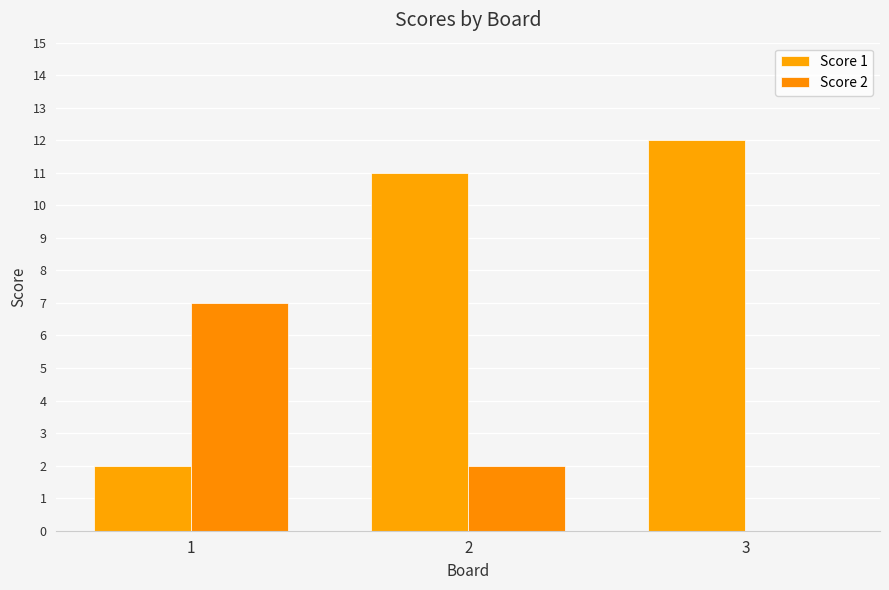

Which category has the lowest value in the Score 2 series?

3